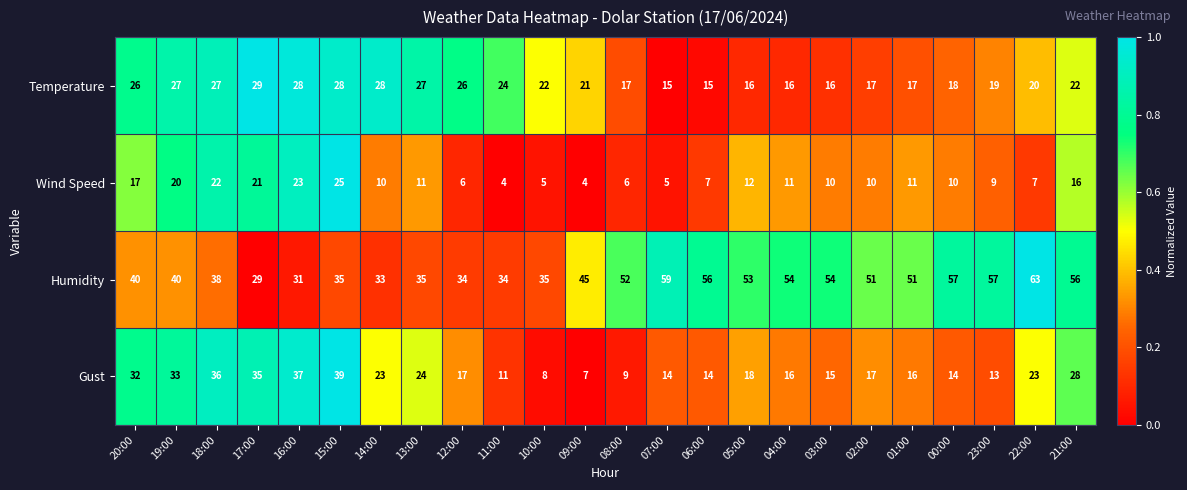

Which series has the largest range (max minus min)?

Humidity